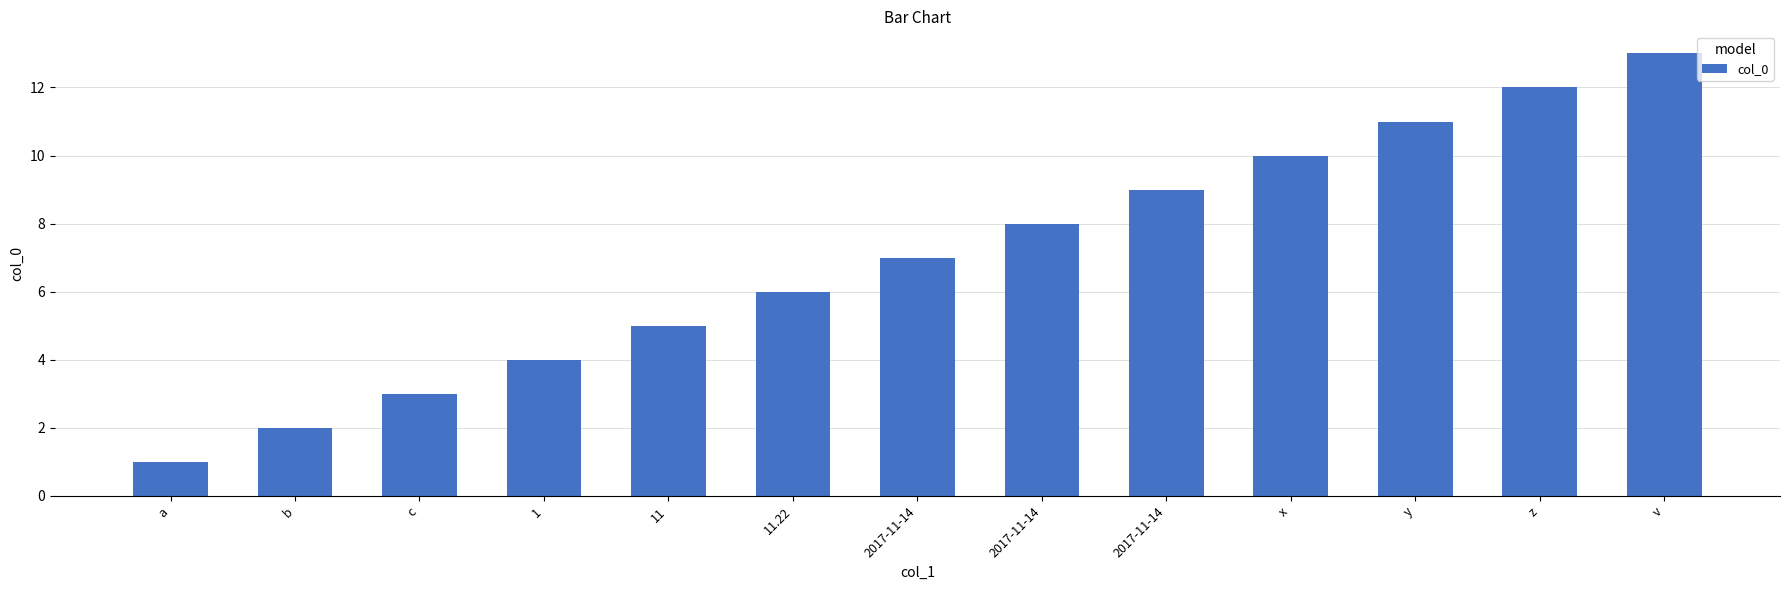

Are the bars horizontal?

No